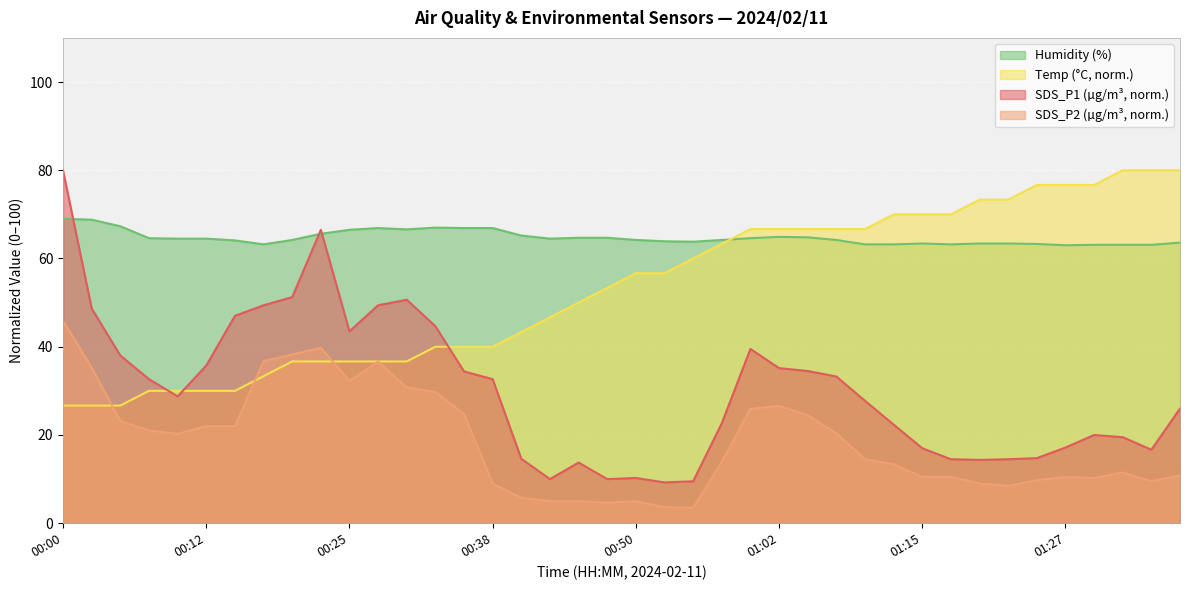

List the series in order of their overall mean, lowest first.

SDS_P2 (µg/m³, norm.), SDS_P1 (µg/m³, norm.), Temp (°C, norm.), Humidity (%)